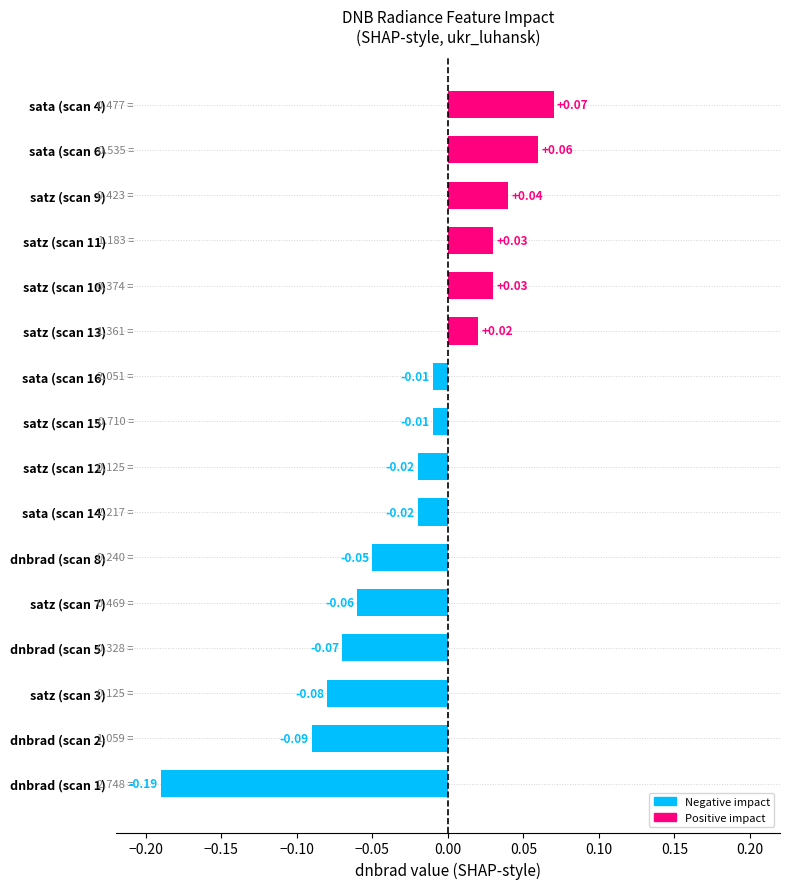

What is the difference between the maximum and minimum values?

0.3